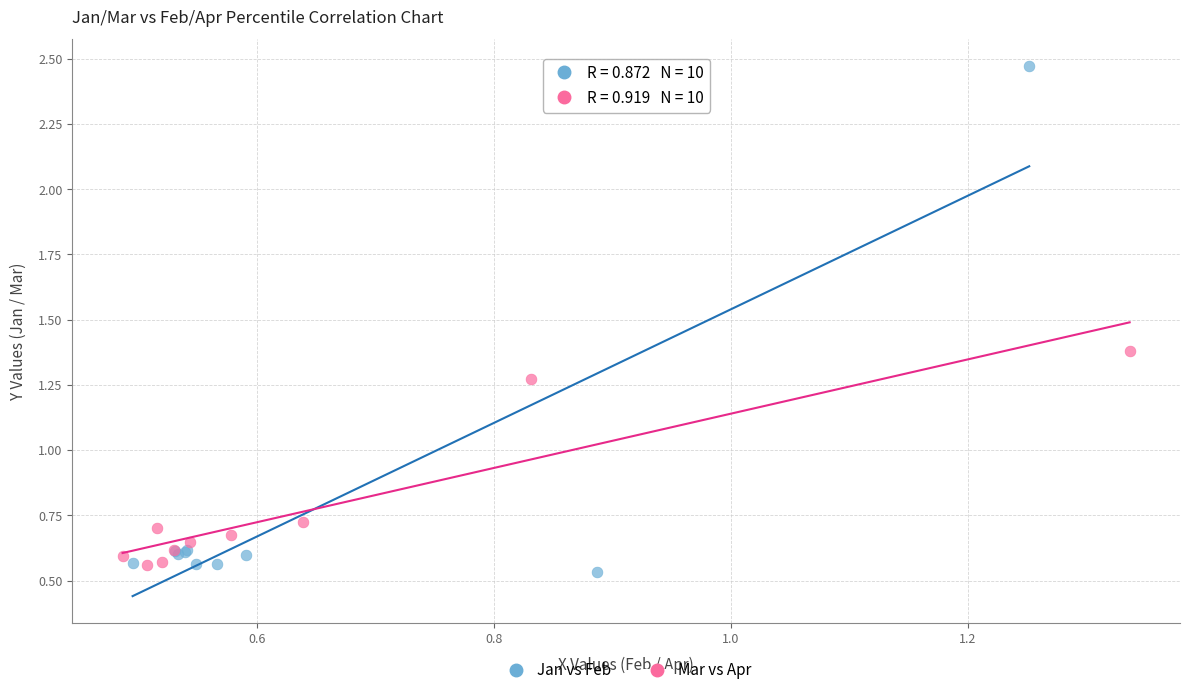

Which series has the largest Y range (max minus min)?

Jan vs Feb